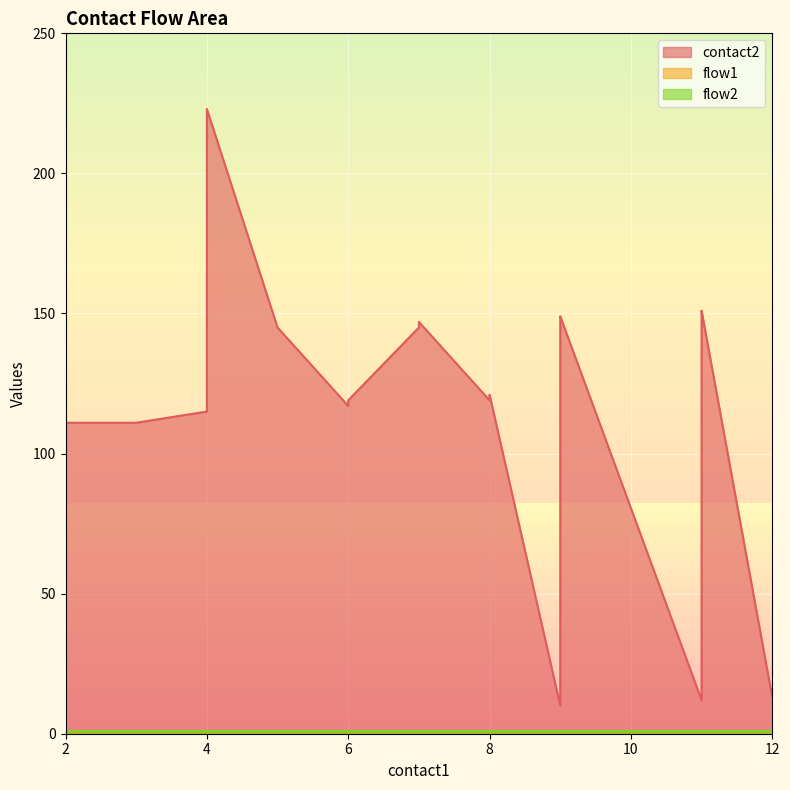

True or false: flow2 has more than 2 interior local peaks.

False